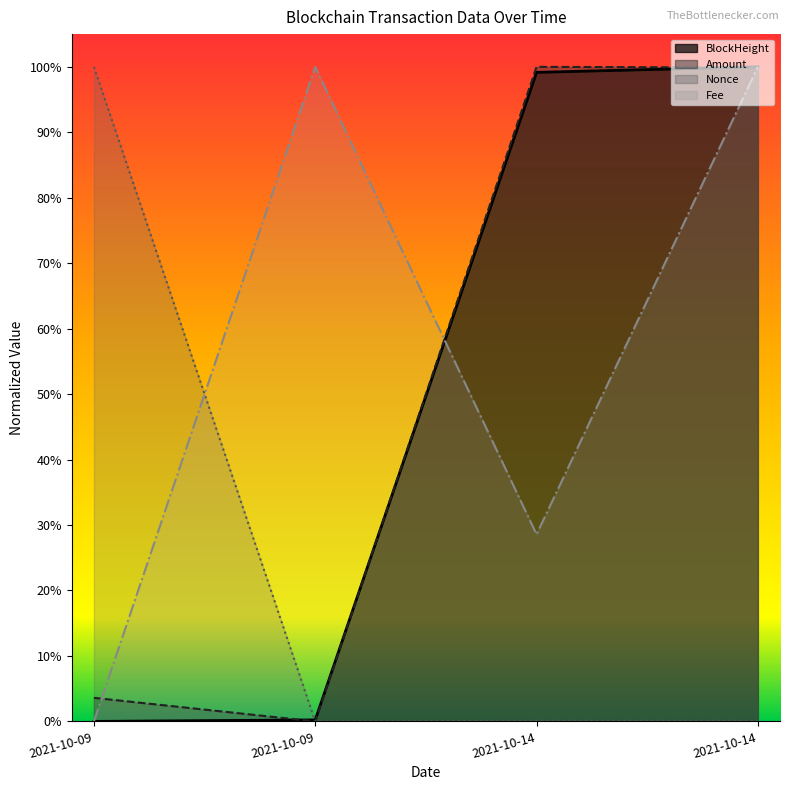

Which series has the largest range (max minus min)?

BlockHeight